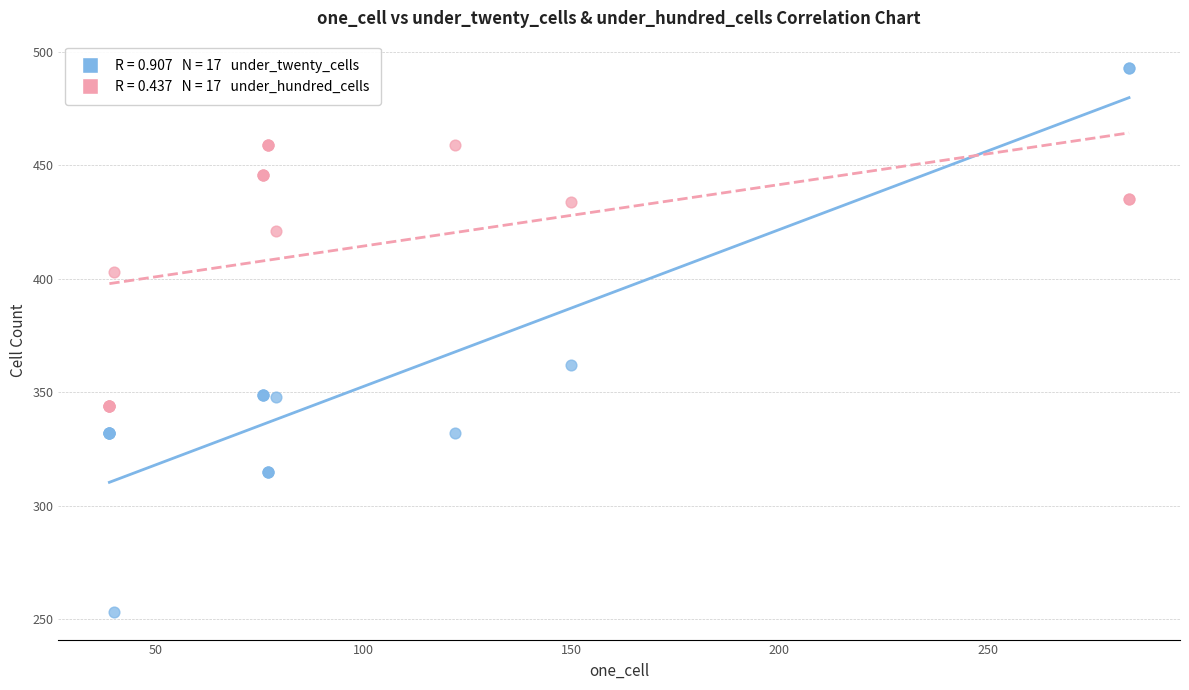

Across all series, what Y value is closest to 373?

362